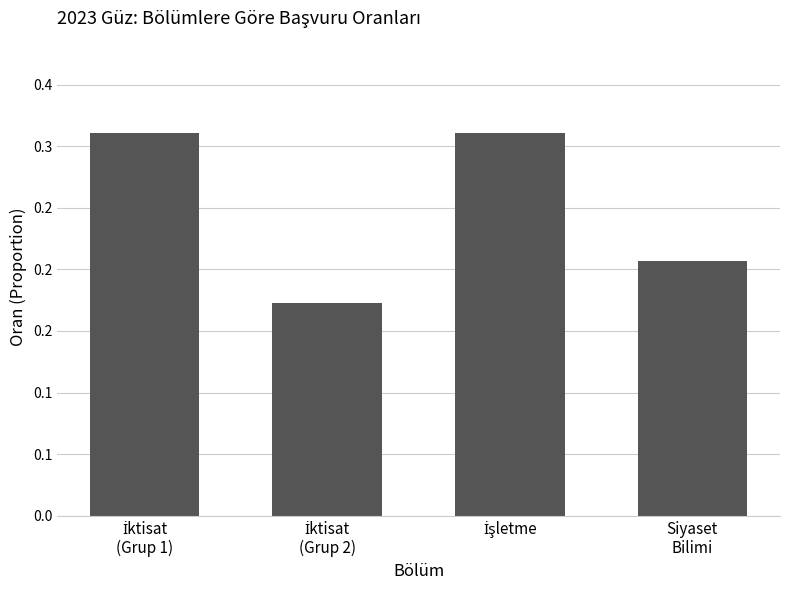

Does the chart contain any negative values?

No